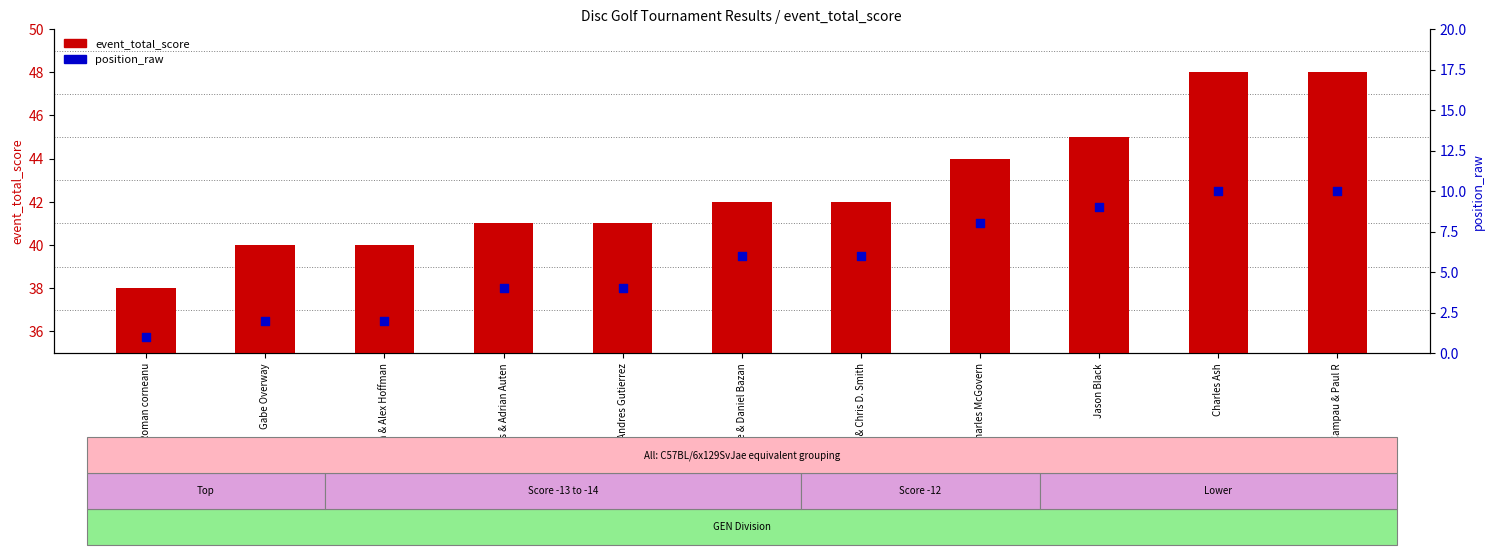

What is the total value across all series at Jason Black?

54